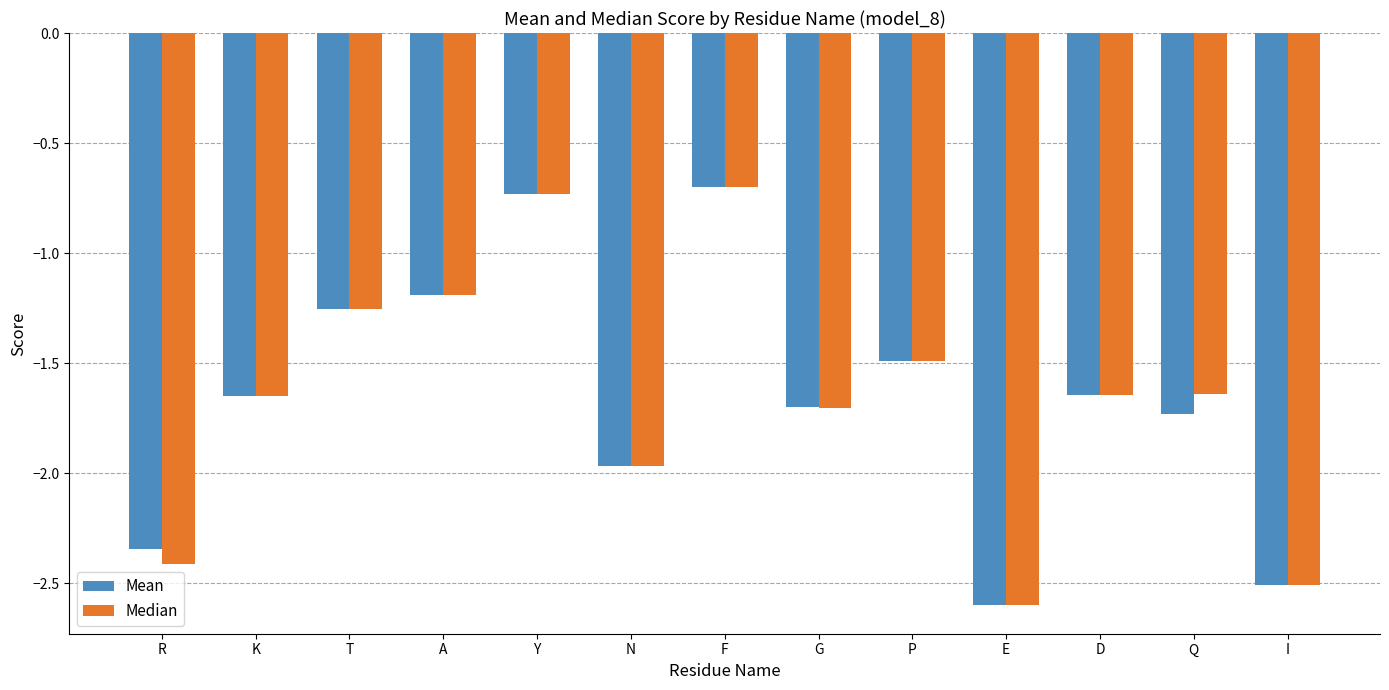

At which label is Median closest to -1?

A